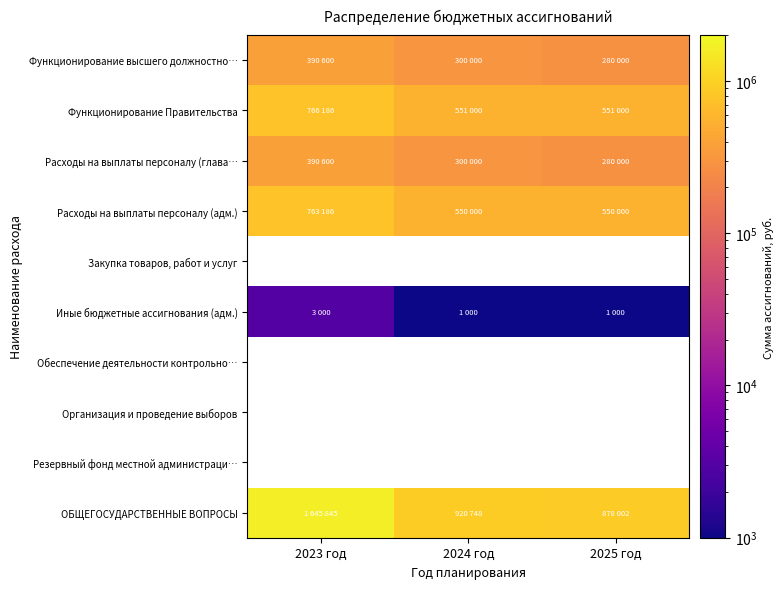

Between 2023 год and 2025 год, which is larger?

2023 год